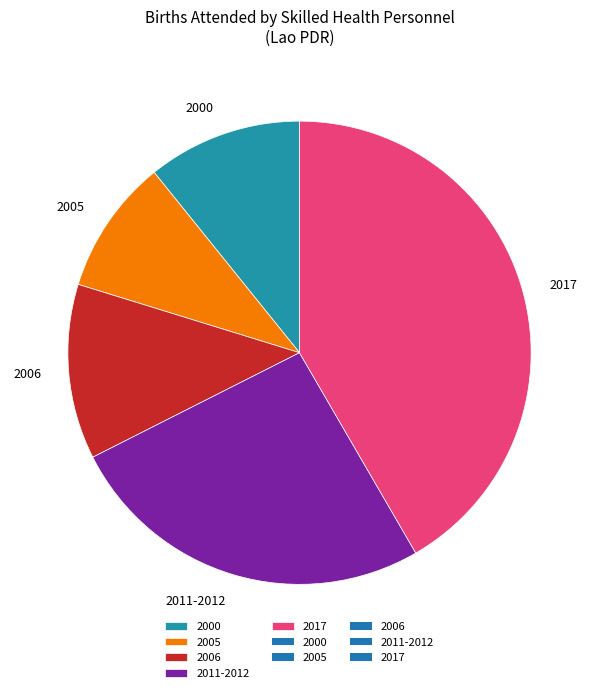

Which slice is the smallest?

2005